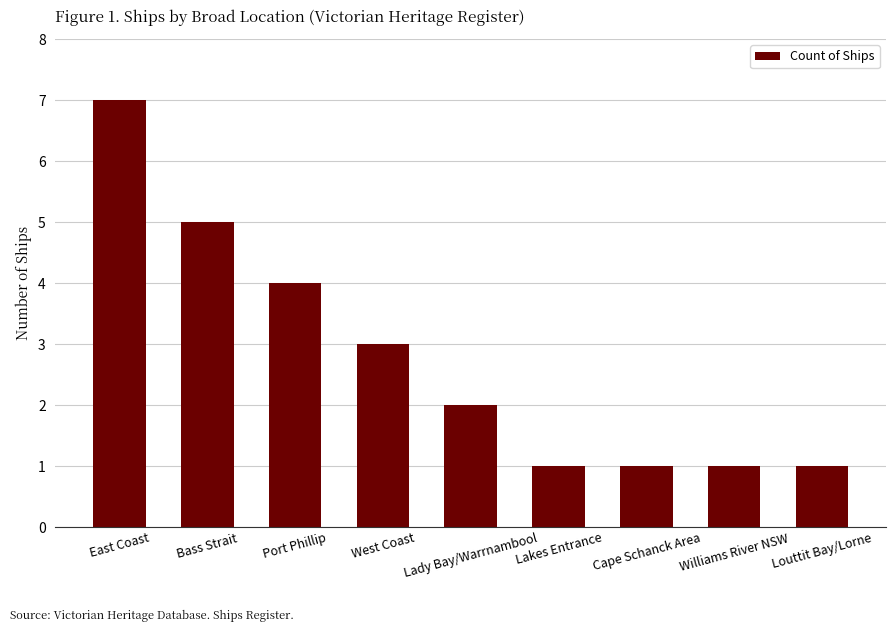

Reading right to left, transcribe all the data shown in this chart.

1	1	1	1	2	3	4	5	7